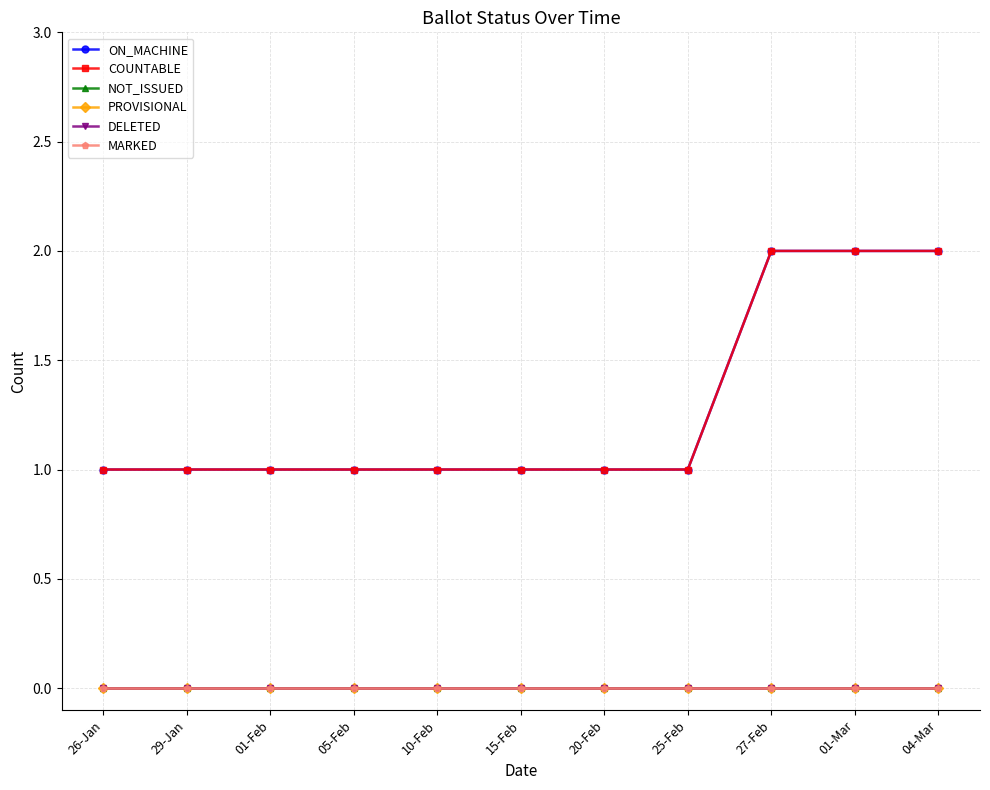

Reading left to right, extract all data points from this chart.

ON_MACHINE: 1	1	1	1	1	1	1	1	2	2	2
COUNTABLE: 1	1	1	1	1	1	1	1	2	2	2
NOT_ISSUED: 0	0	0	0	0	0	0	0	0	0	0
PROVISIONAL: 0	0	0	0	0	0	0	0	0	0	0
DELETED: 0	0	0	0	0	0	0	0	0	0	0
MARKED: 0	0	0	0	0	0	0	0	0	0	0